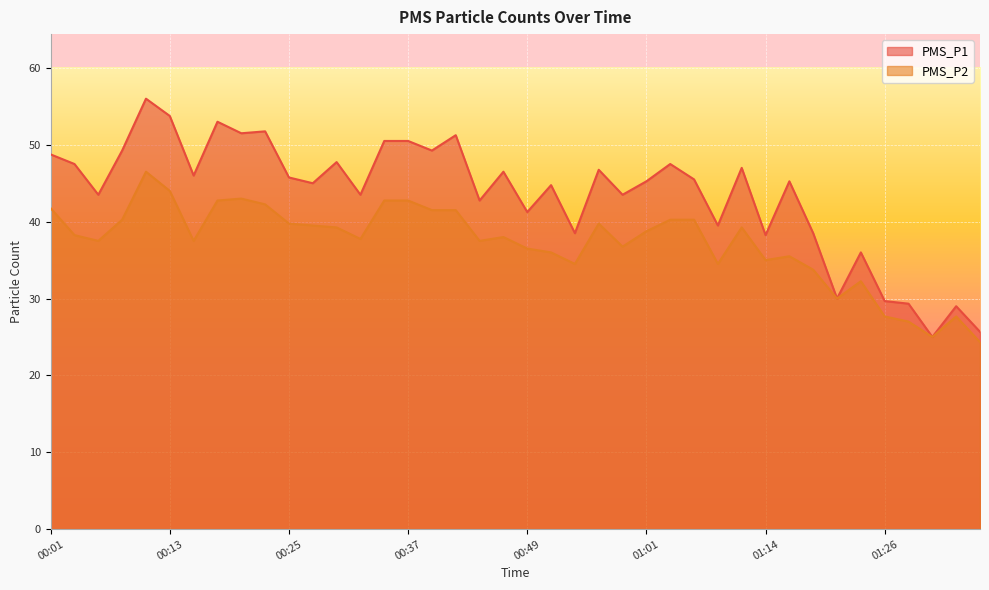

Rank the series by their average value, from lowest to highest.

PMS_P2, PMS_P1